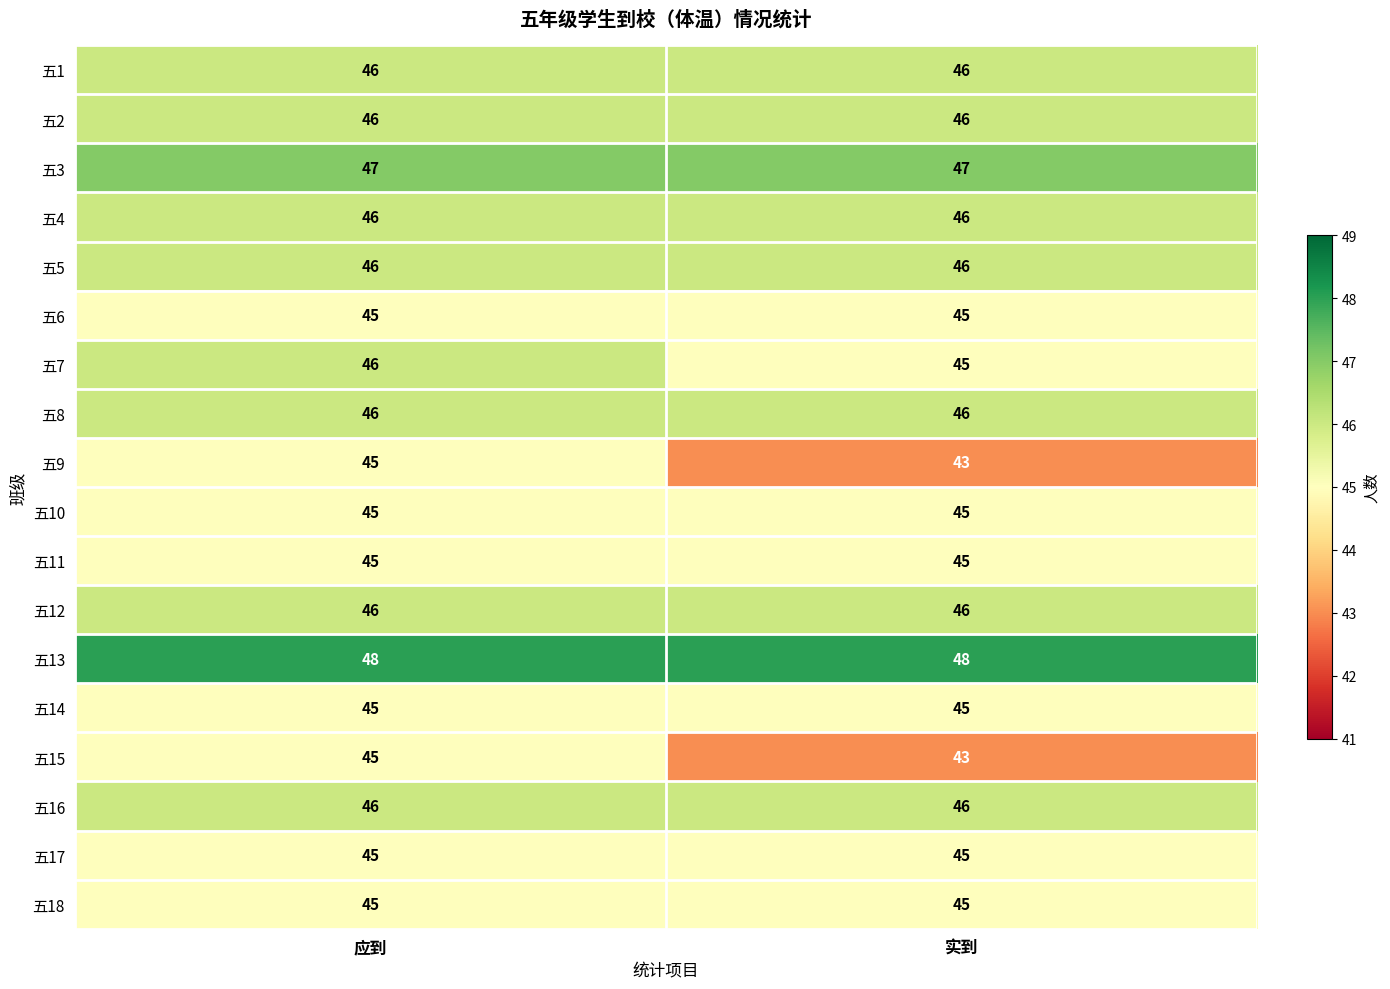

What is the smallest value displayed?

43